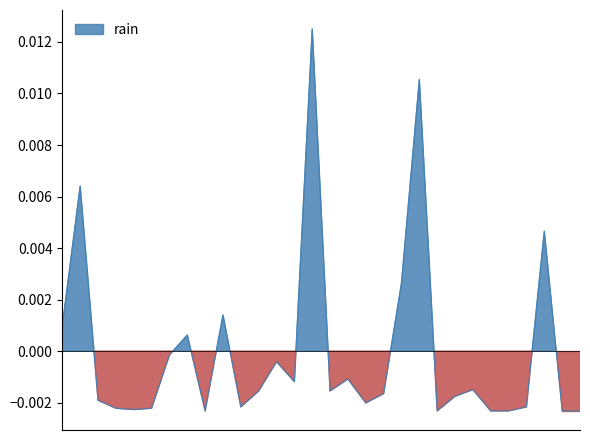

How many lines are shown in the chart?

1